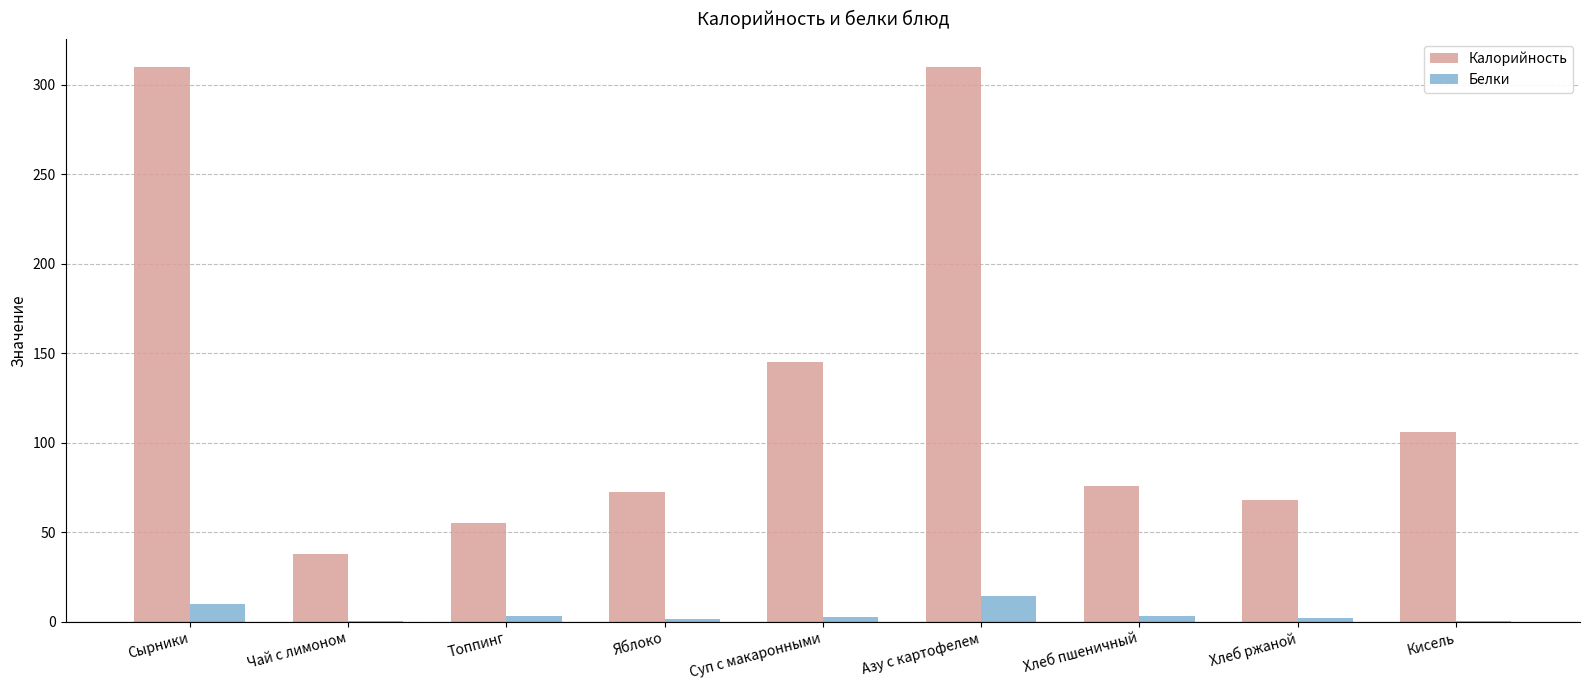

What is the maximum value for Калорийность?

310.0